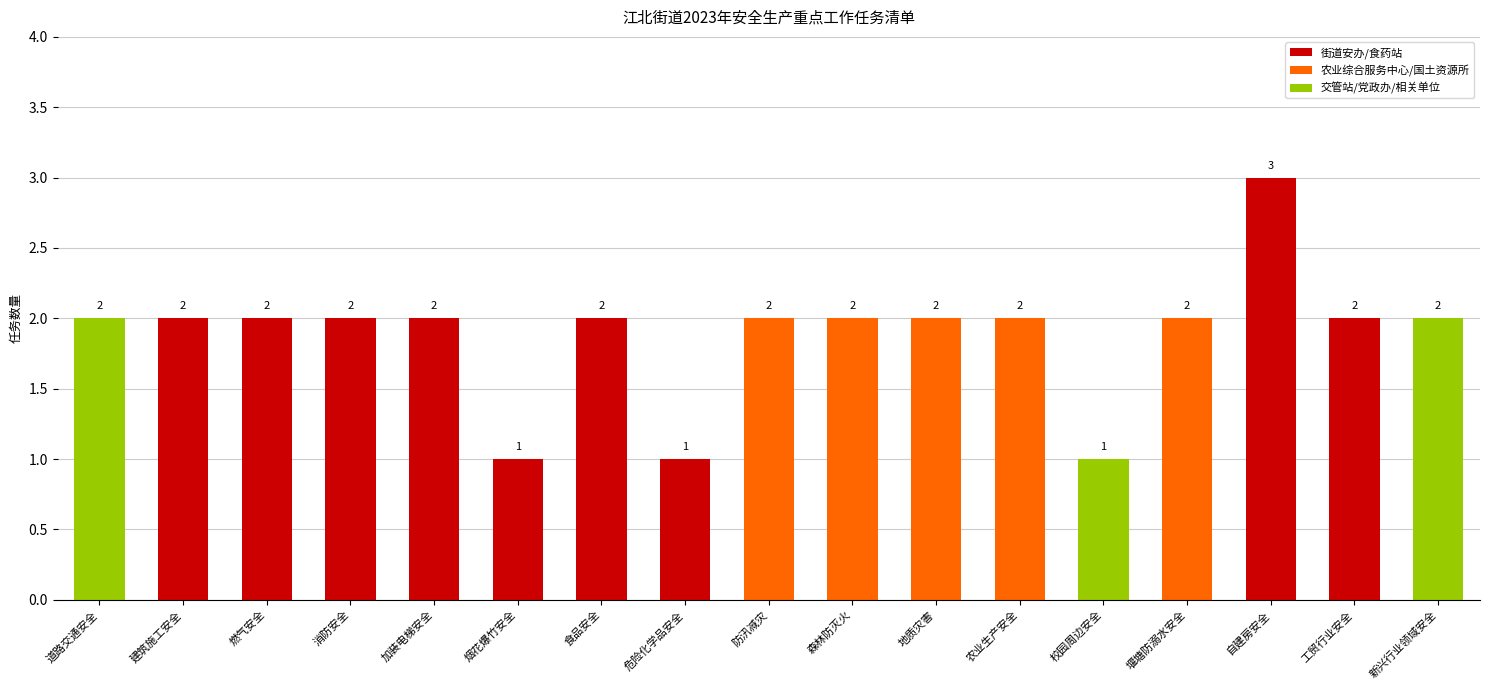

Which has a higher value, 烟花爆竹安全 or 建筑施工安全?

建筑施工安全